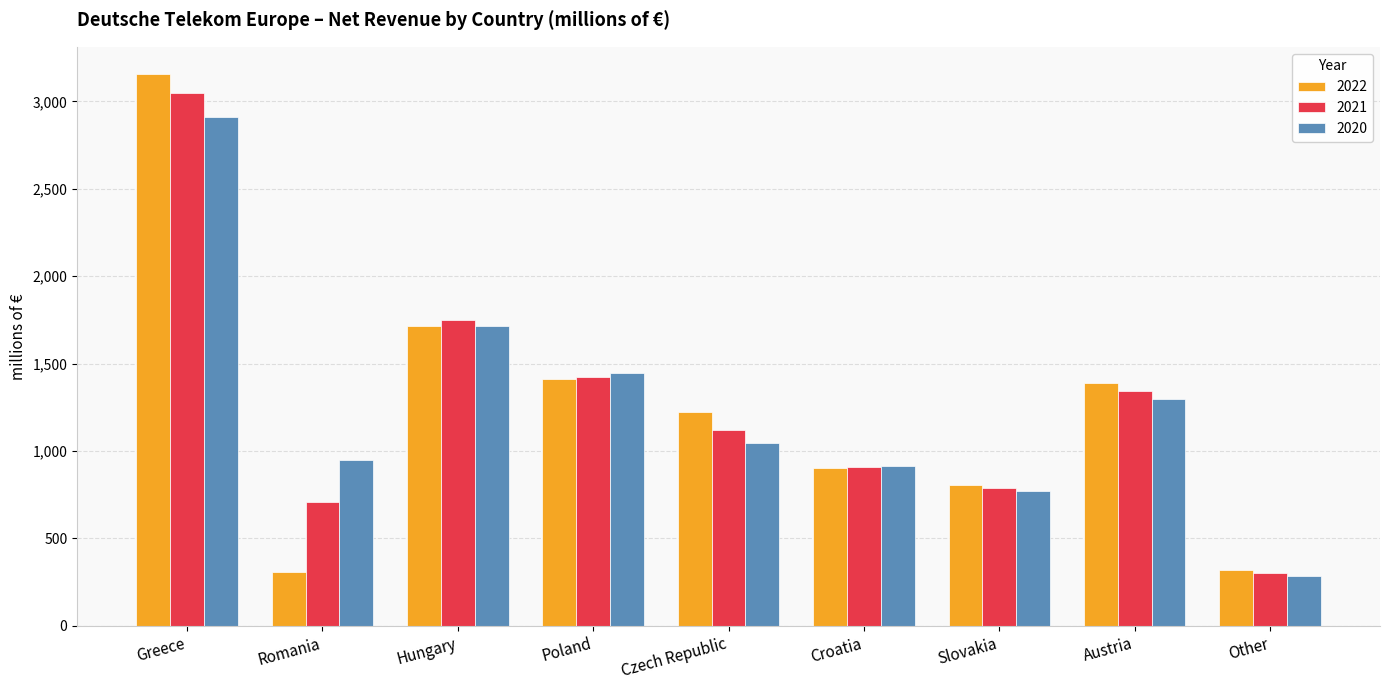

Are the bars grouped side by side (vs. stacked)?

Yes